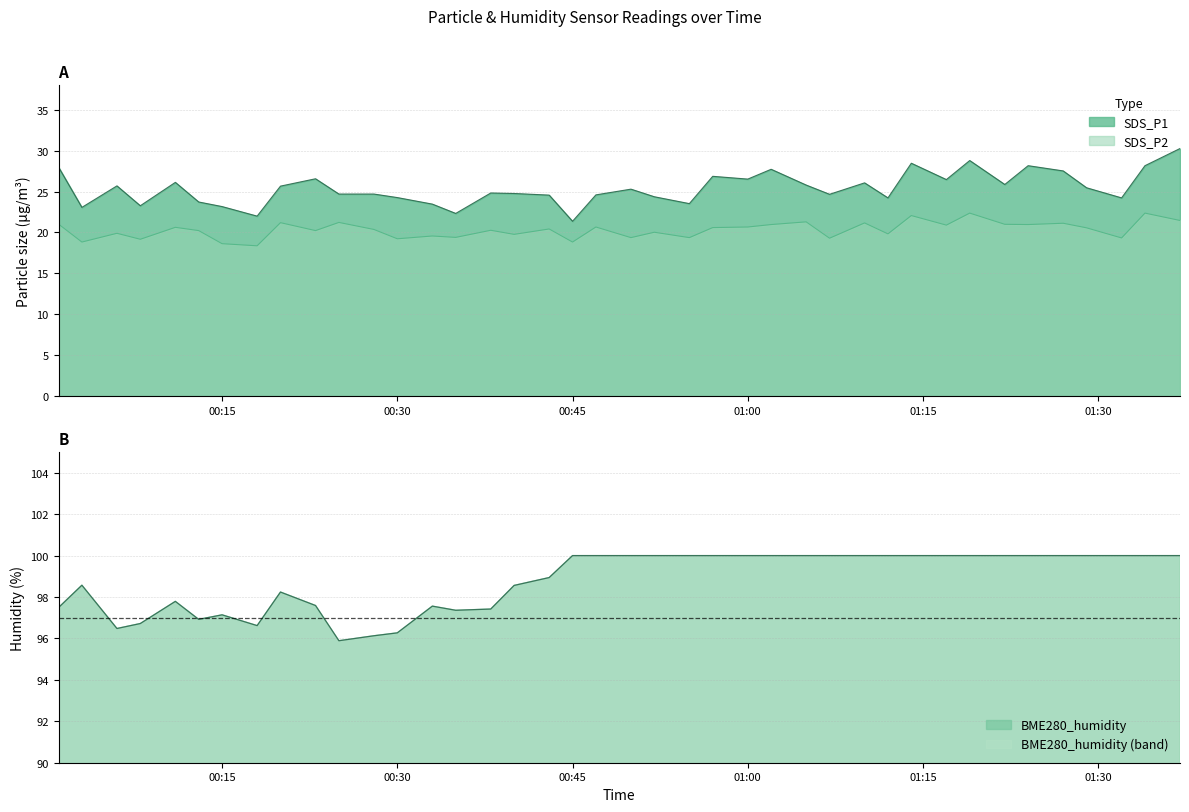

What is the difference between the second highest and second lowest values in the SDS_P1 series?

6.8